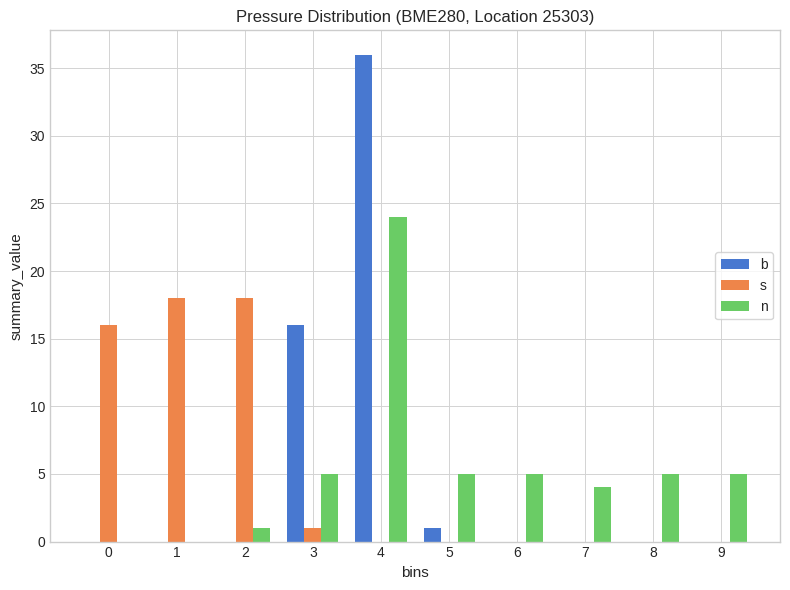

Reading left to right, extract all data points from this chart.

b: 0=0	1=0	2=0	3=16	4=36	5=1	6=0	7=0	8=0	9=0
s: 0=16	1=18	2=18	3=1	4=0	5=0	6=0	7=0	8=0	9=0
n: 0=0	1=0	2=1	3=5	4=24	5=5	6=5	7=4	8=5	9=5